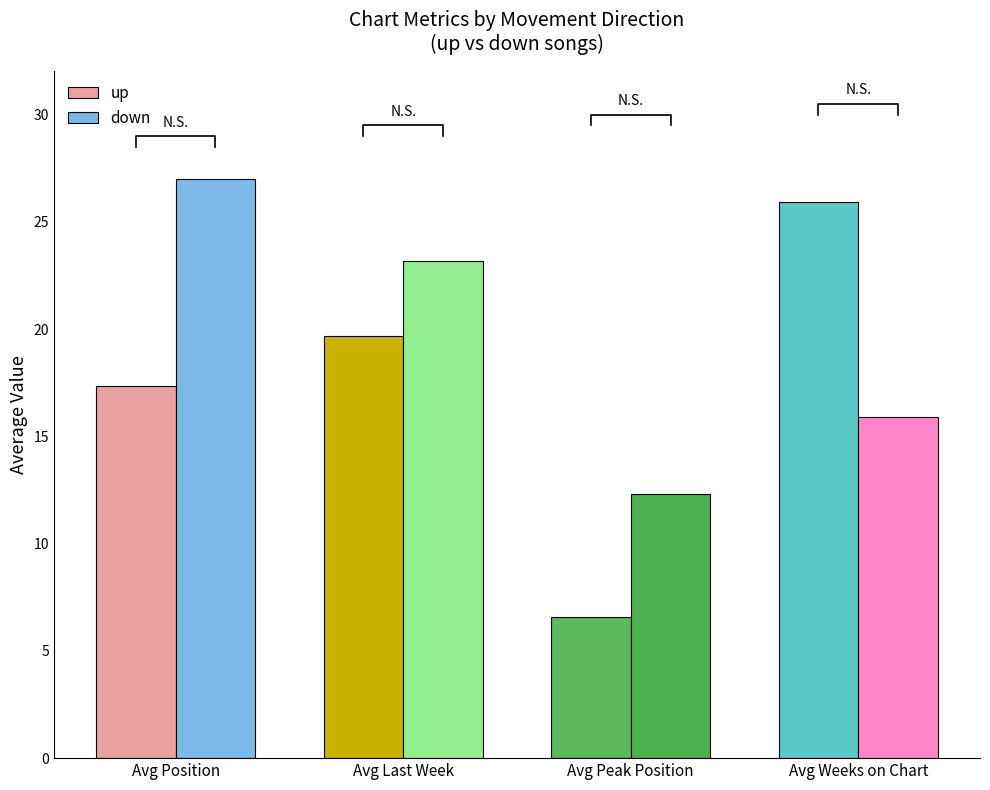

Is it true that up equals 6.6 at Avg Peak Position?

True